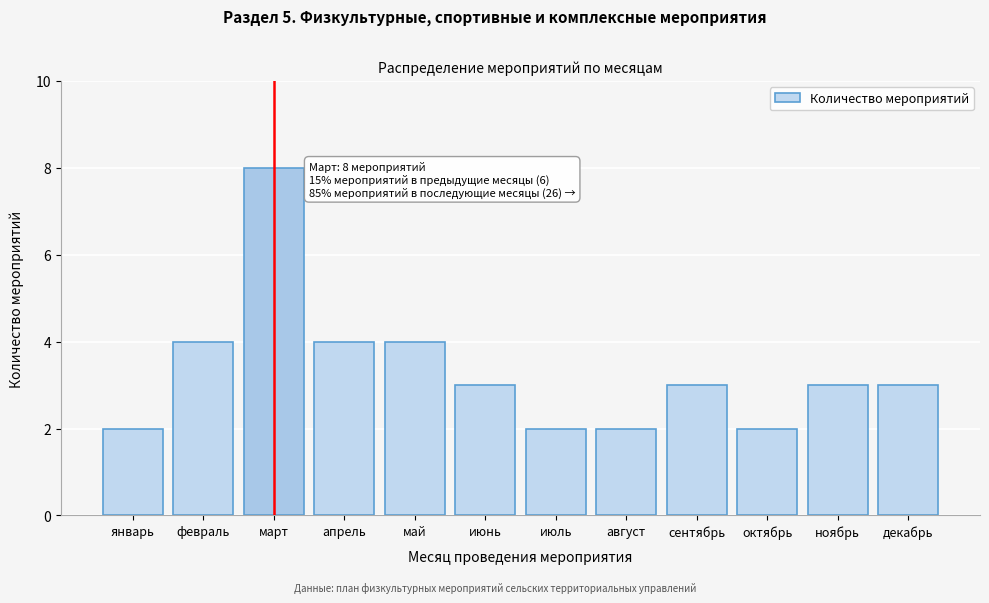

Reading right to left, list all the values displayed in this chart.

3	3	2	3	2	2	3	4	4	8	4	2